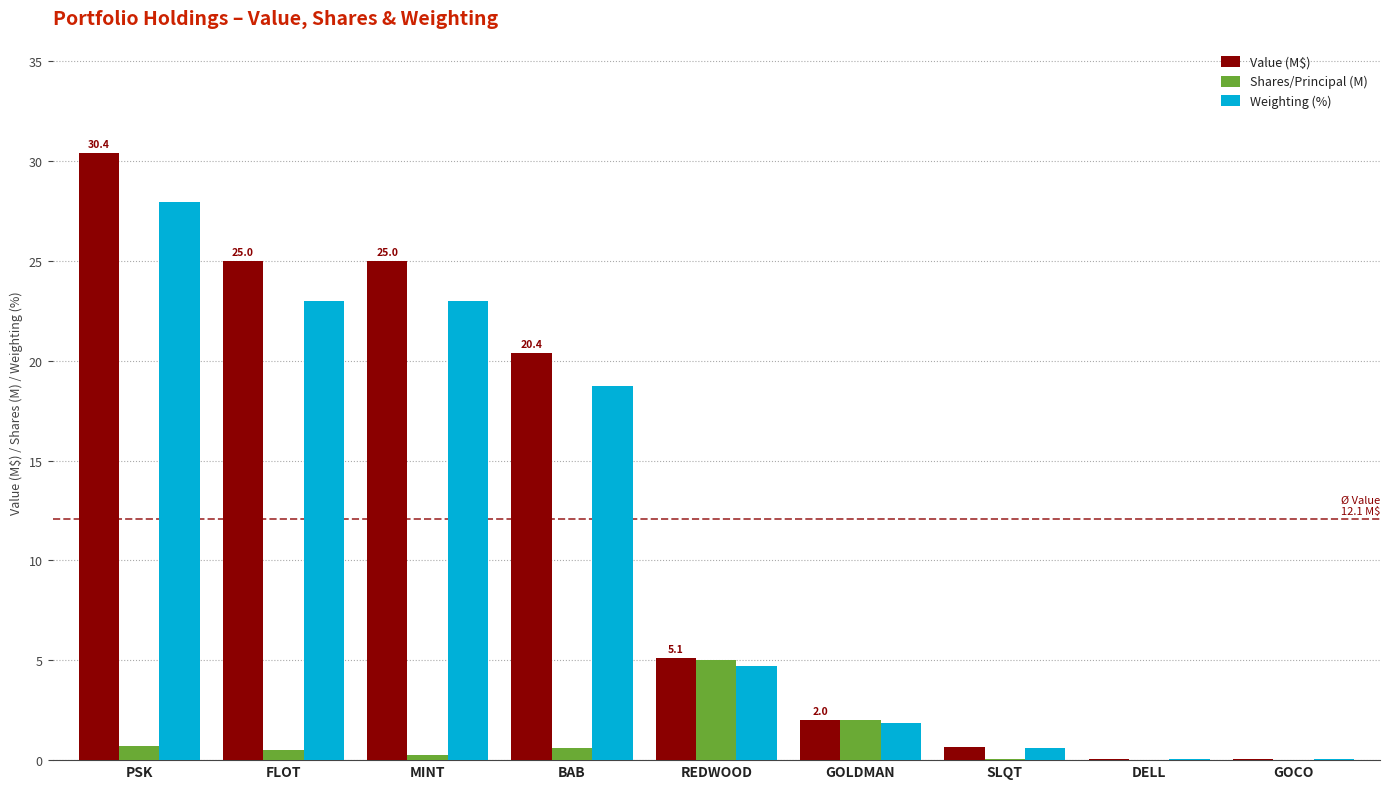

Is the value of Value (M$) at GOLDMAN greater than the value of Shares/Principal (M) at MINT?

Yes